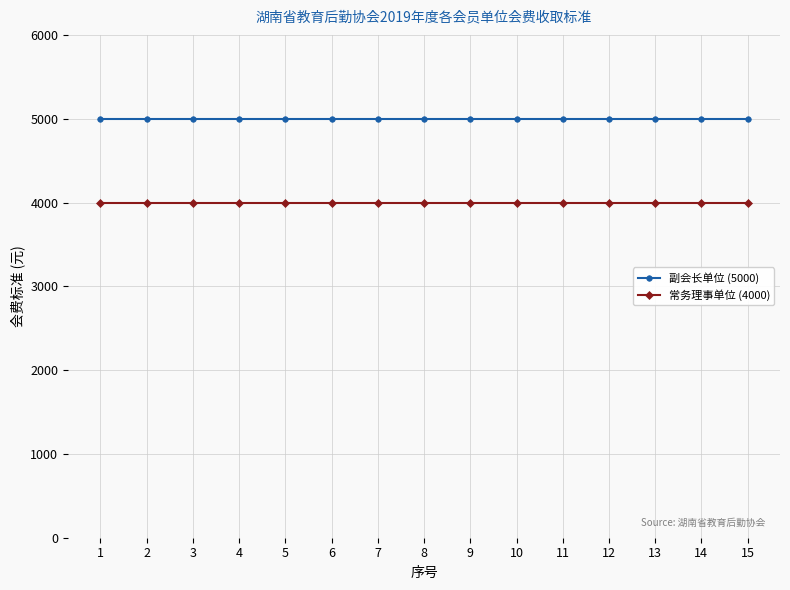

What is the sum of all 副会长单位 (5000) values?

75000